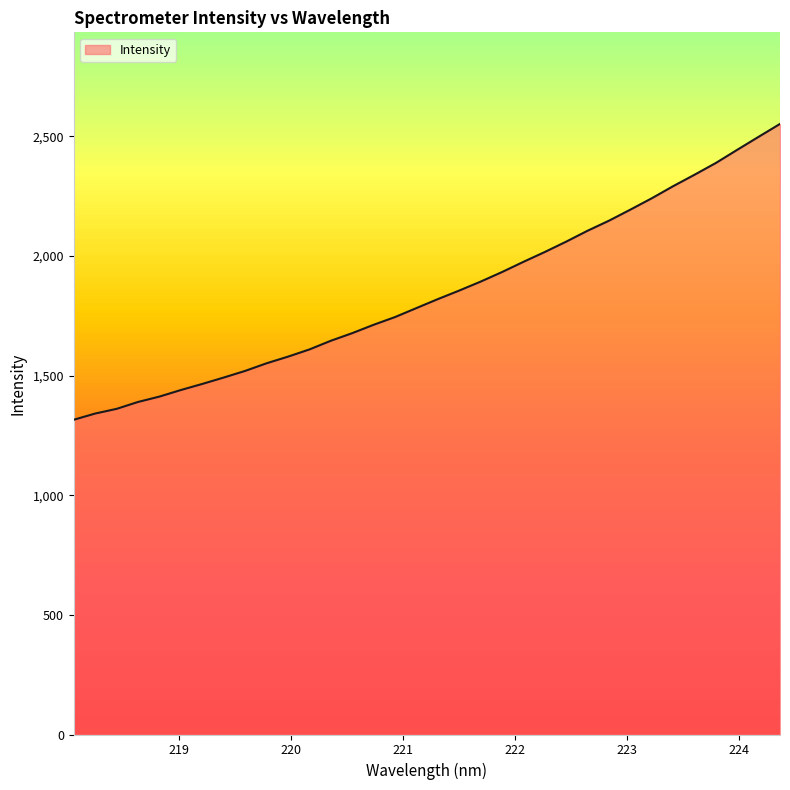

What is the difference between the maximum and minimum values?

1236.5